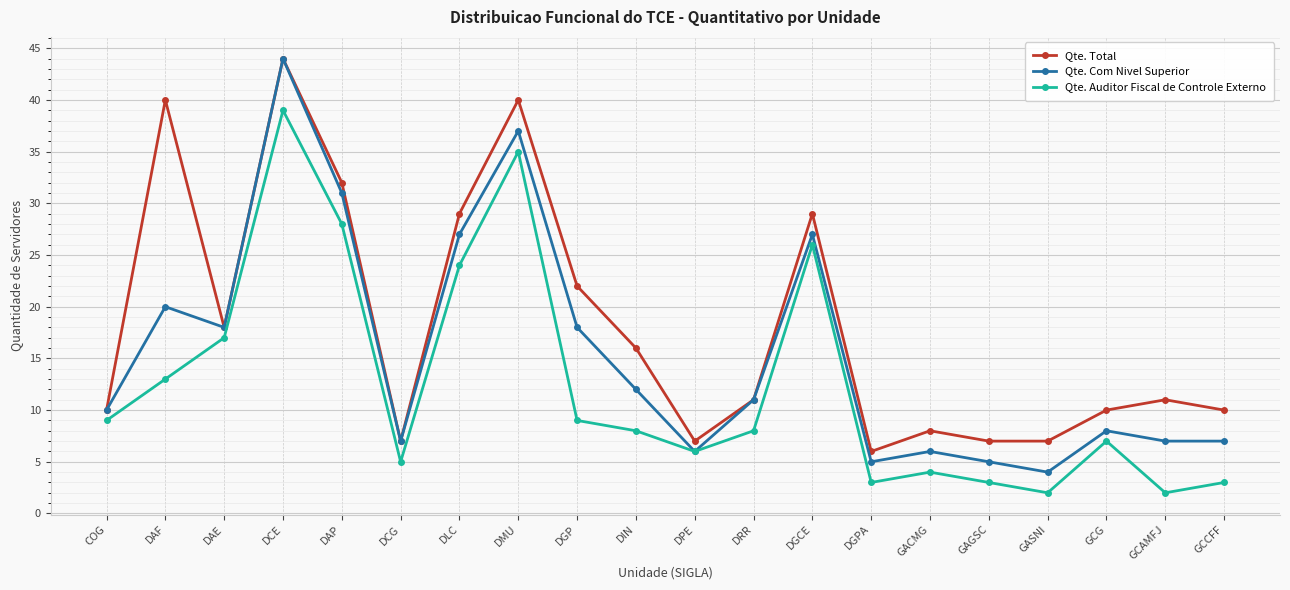

At which category does Qte. Auditor Fiscal de Controle Externo reach its first local peak?

DCE